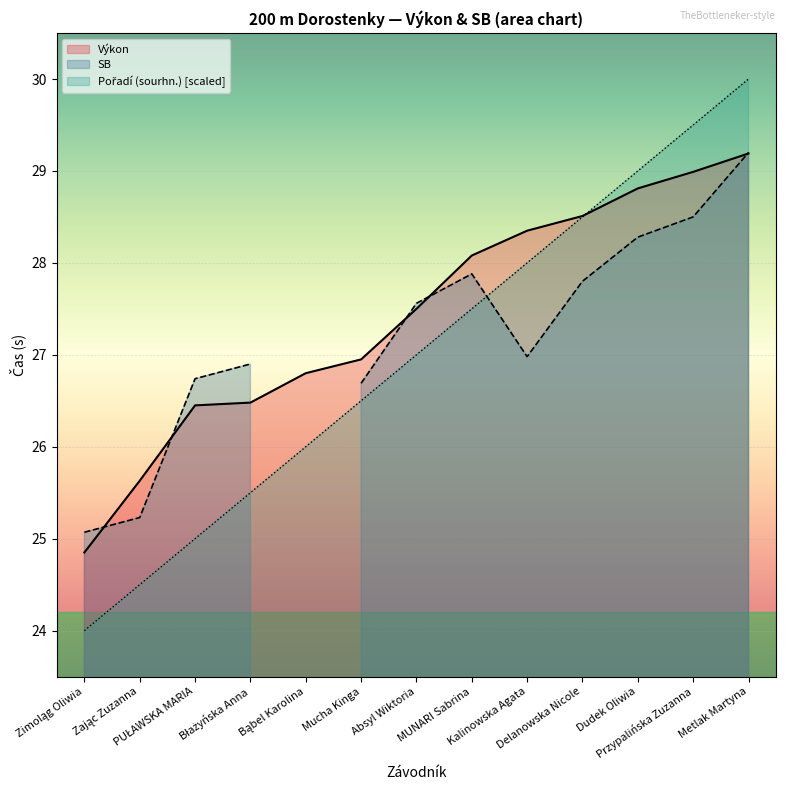

At which label does Výkon first exceed 27?

Absyl Wiktoria